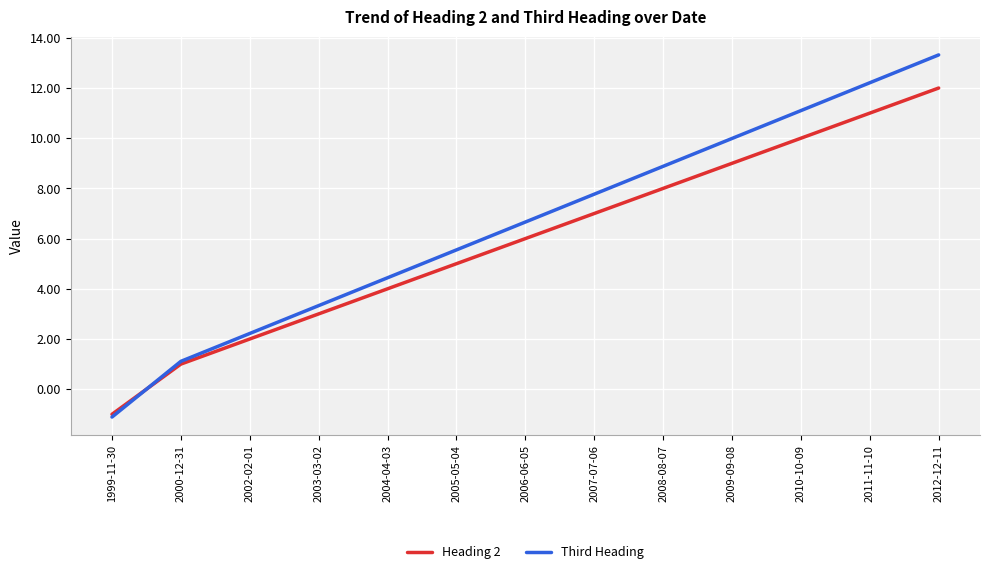

What is the difference between the second highest and second lowest values in the Heading 2 series?

10.0